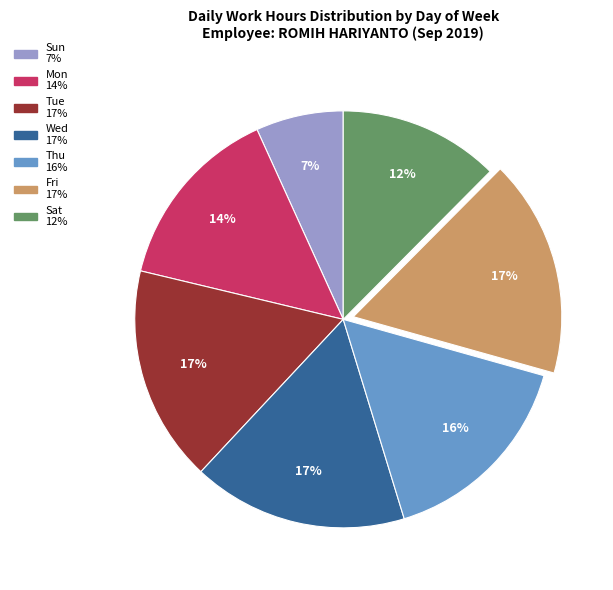

Is there a majority slice in this chart?

No